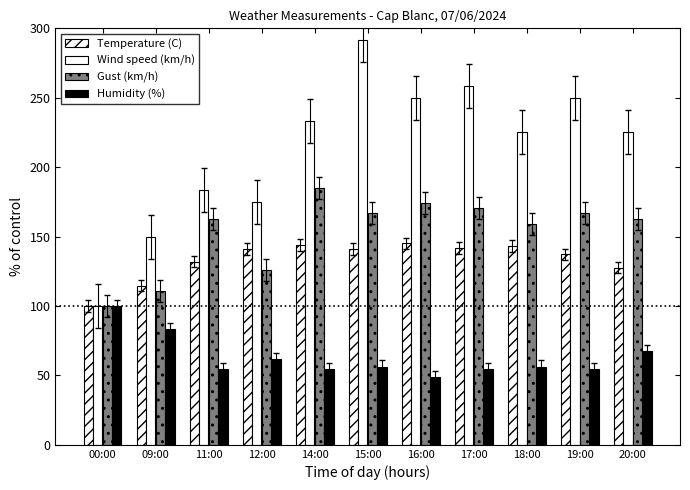

Does the chart contain stacked bars?

No